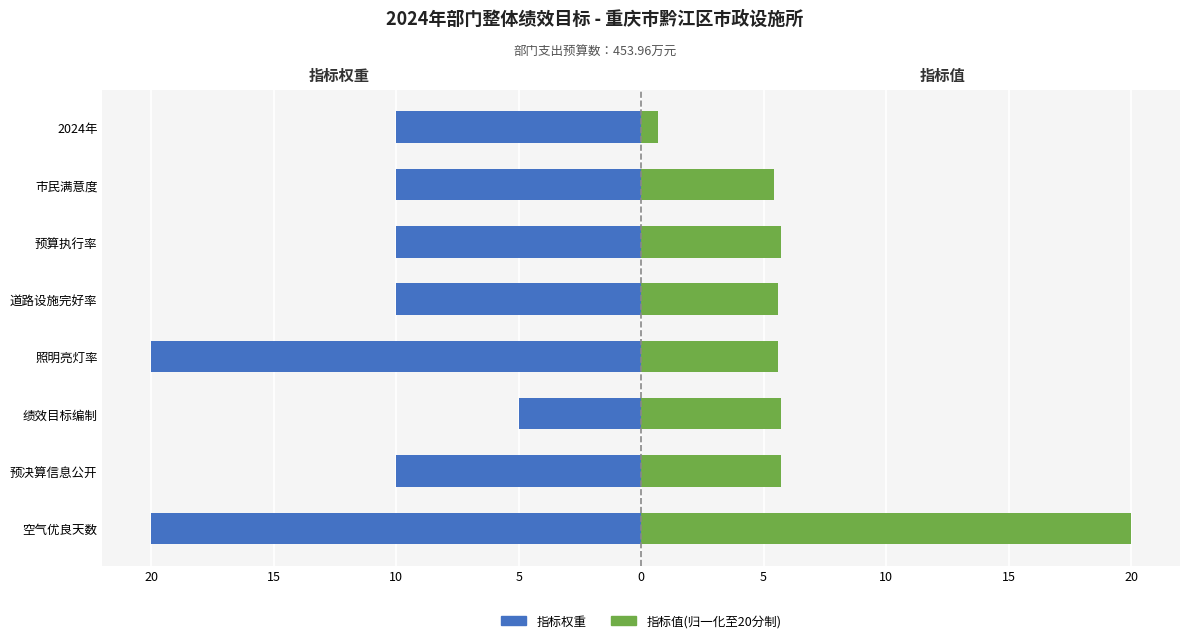

What is the difference between the maximum and minimum values in the 指标值(归一化) series?

19.3